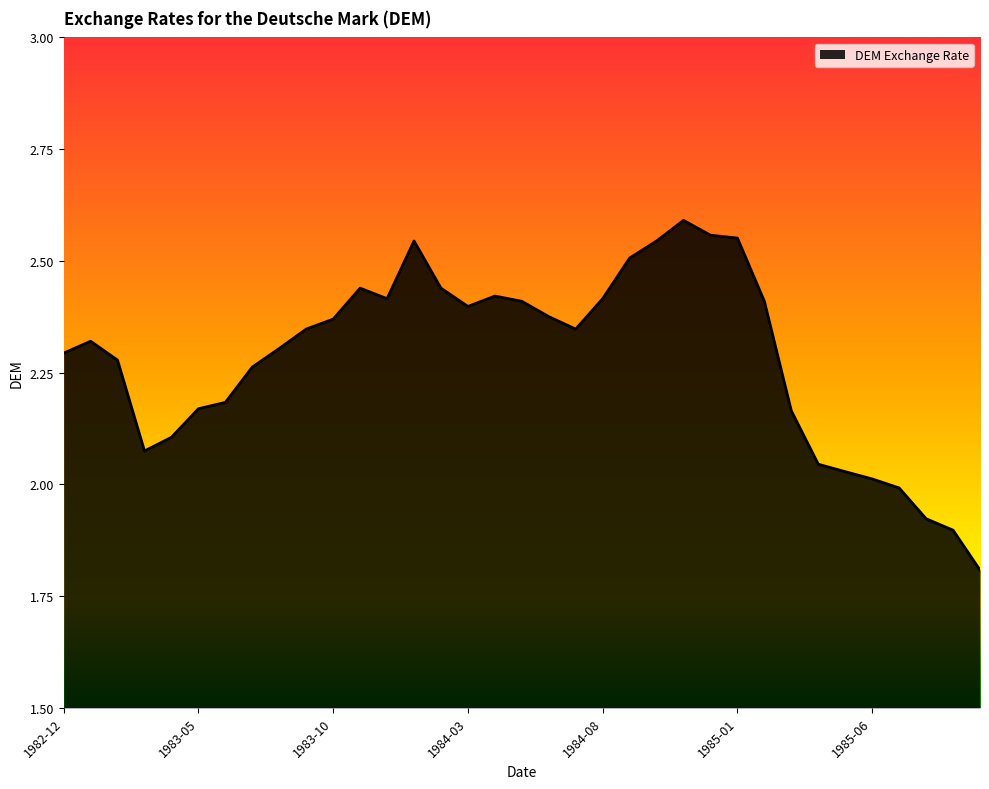

What is the difference between the maximum and minimum values?

0.8